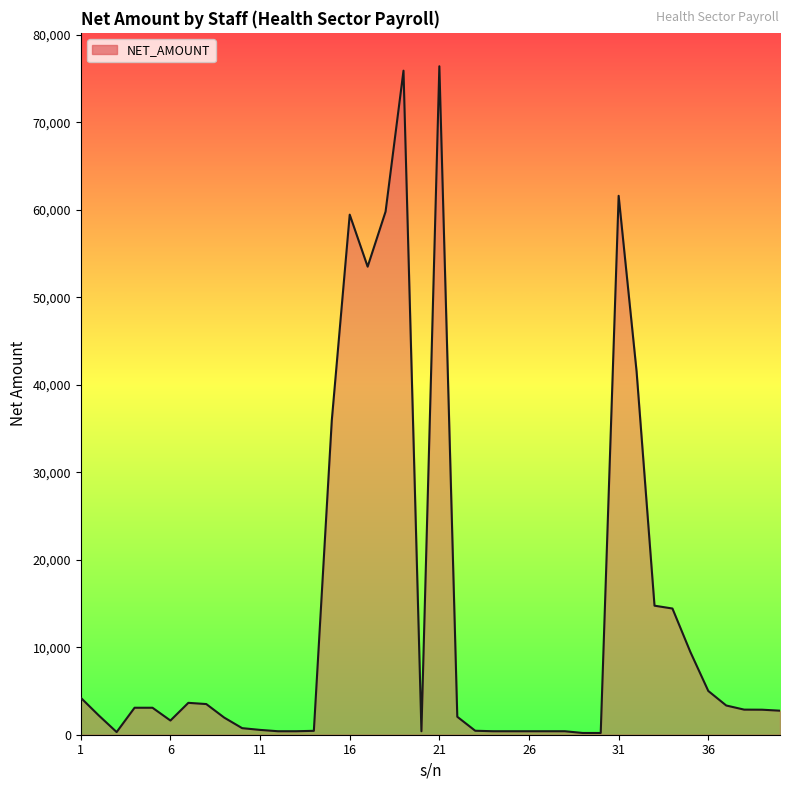

What is the difference between the maximum and minimum values?

76215.5